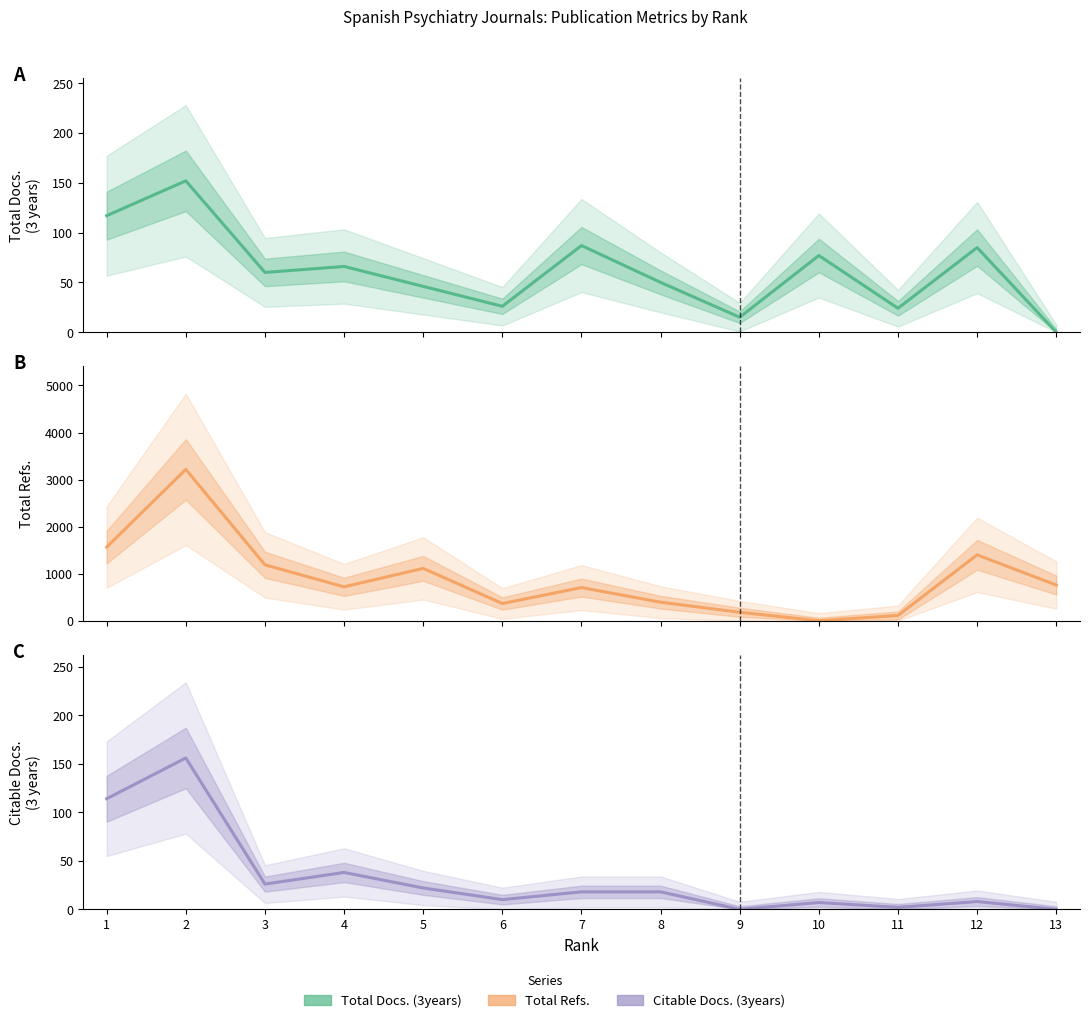

True or false: Citable Docs. (3years) has more than 0 interior local peaks.

True